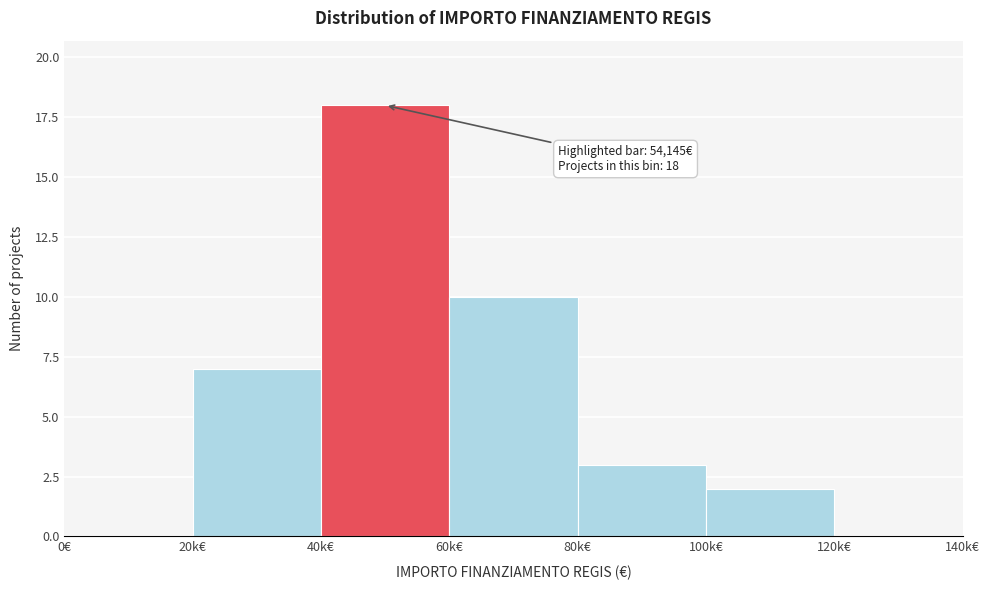

Reading left to right, list all the values displayed in this chart.

0€=0	20k€=7	40k€=18	60k€=10	80k€=3	100k€=2	120k€=0